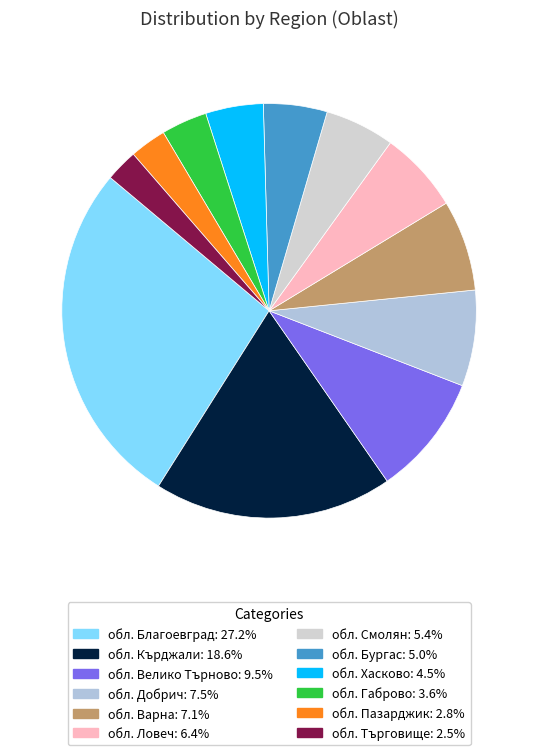

To the nearest percent, what is the combined percentage of обл. Смолян and обл. Добрич?

13%